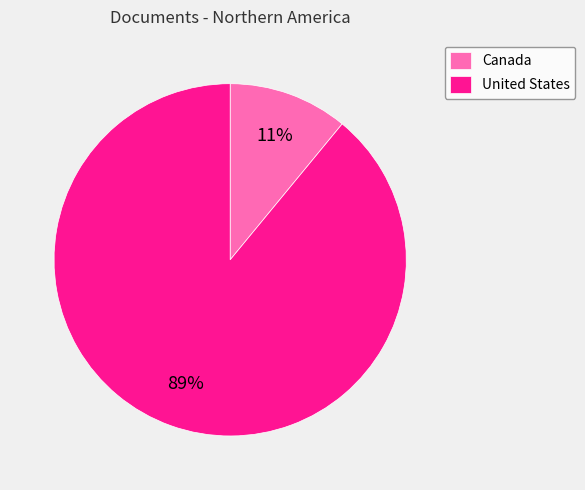

Count the number of slices in the pie.

2